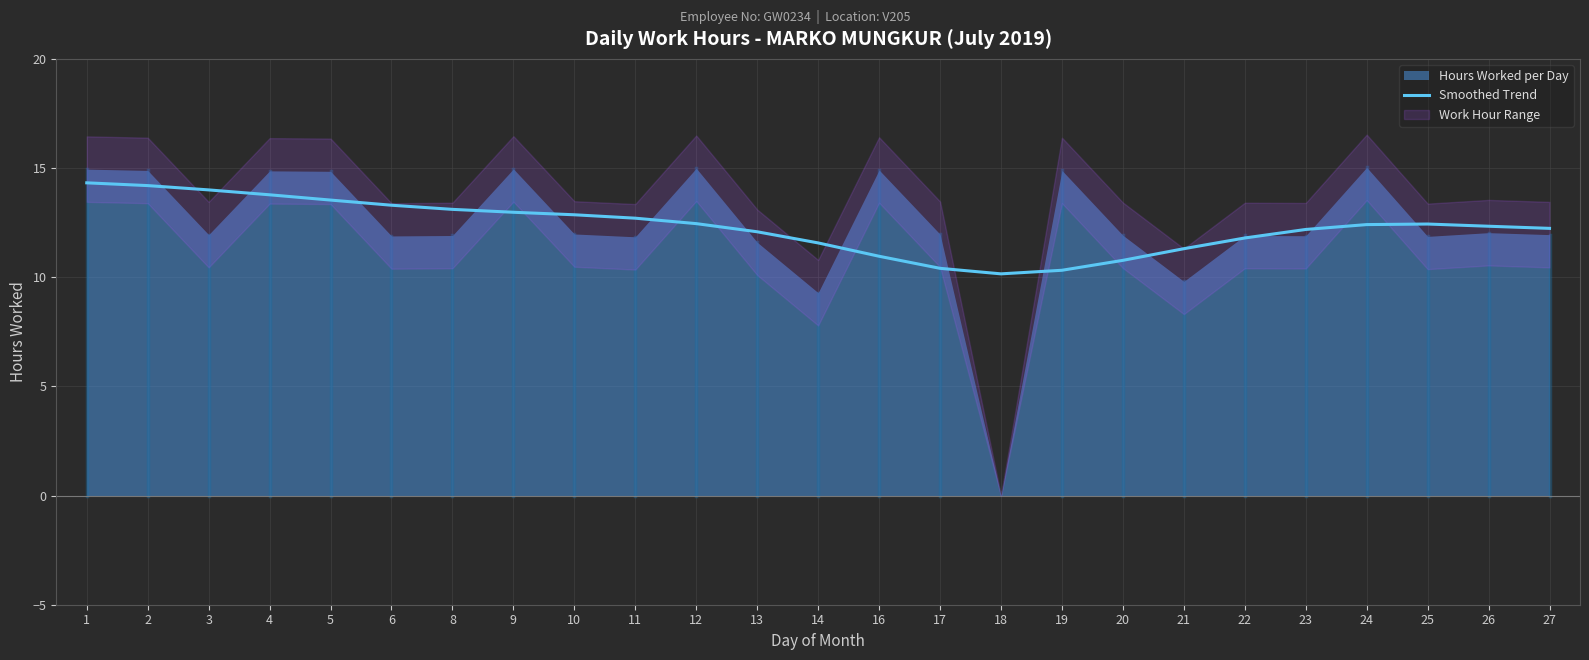

Is it true that Smoothed Trend equals 7.9 at 25?

False